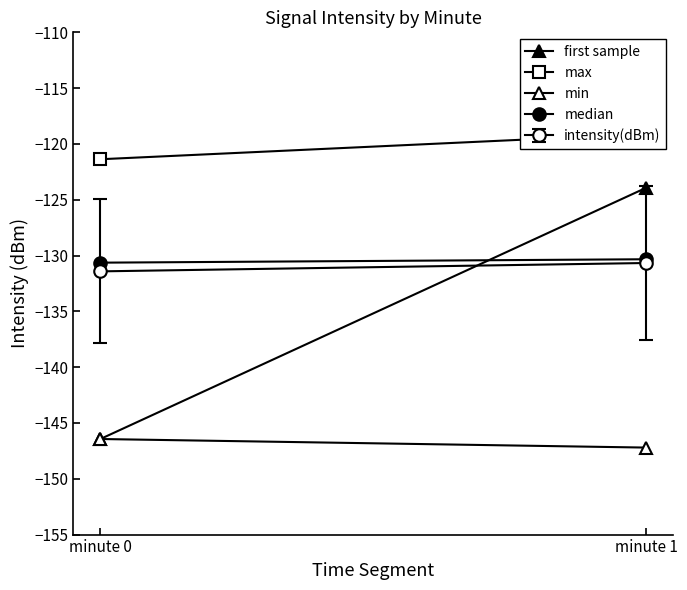

Reading left to right, what are all the values shown in this chart?

first sample: -146.4	-123.9
max: -121.4	-119.1
min: -146.4	-147.2
median: -130.6	-130.3